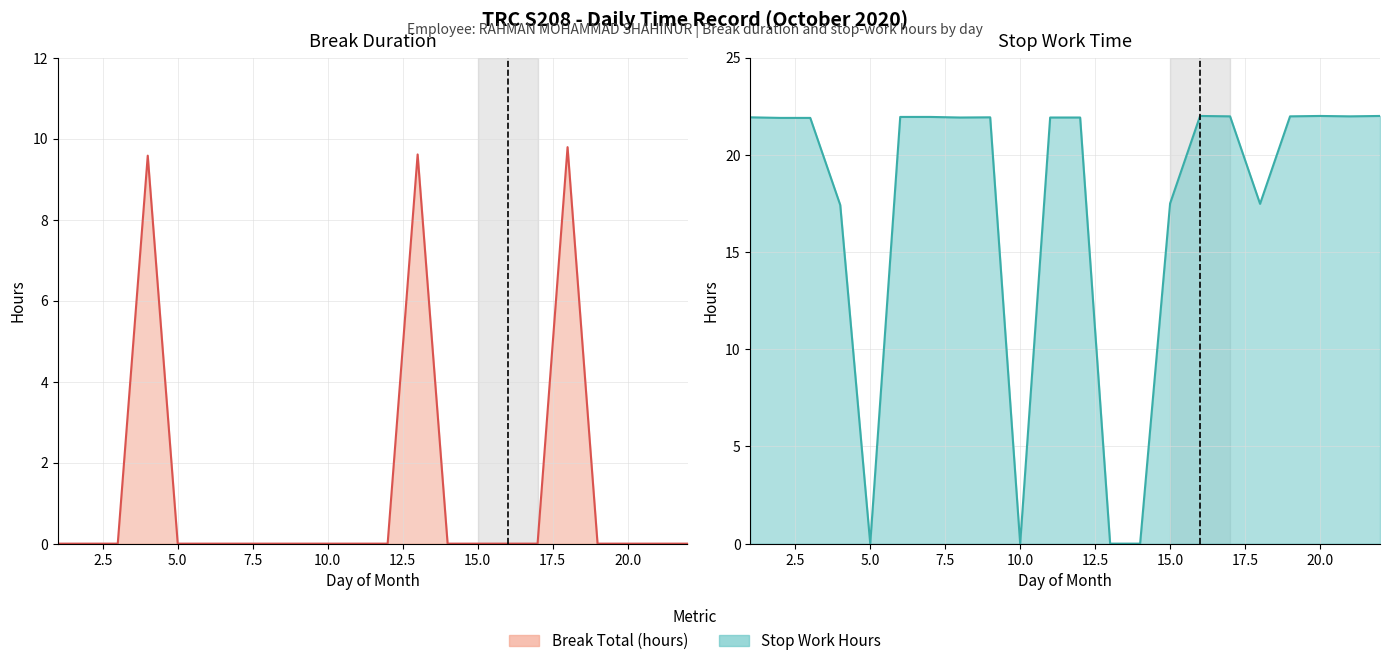

Which has a higher value, 18 or 13?

18